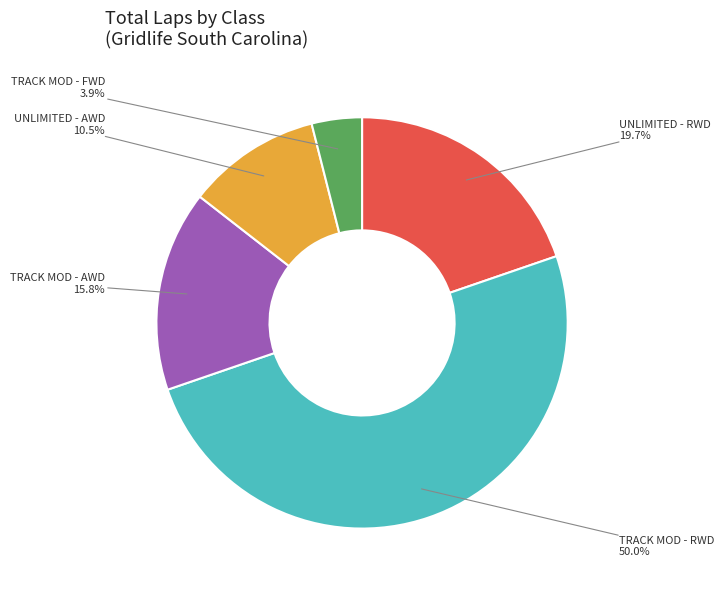

Count the number of slices in the pie.

5